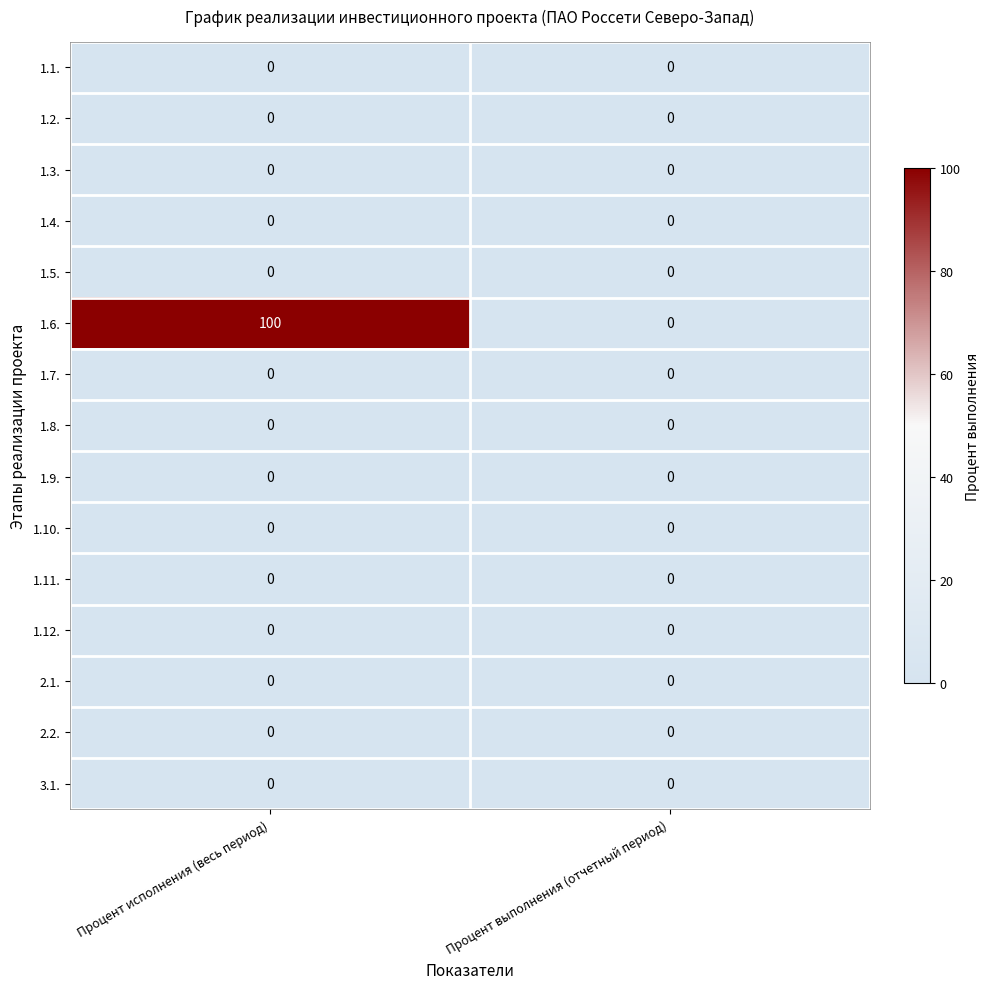

Count the number of categories in the chart.

2